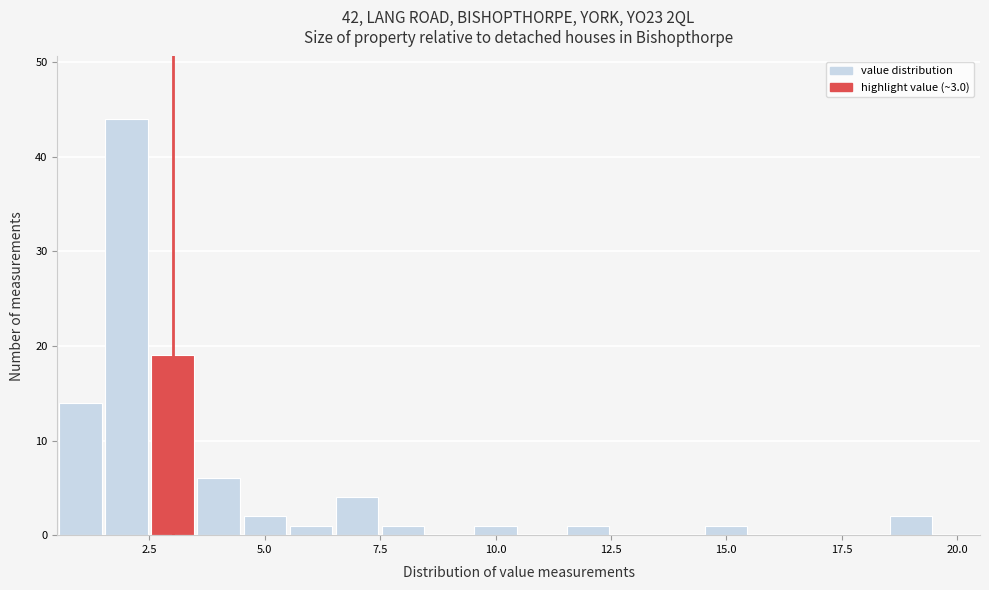

Read against the x-axis, roughly where is the centre of the tallest bar?

2.0